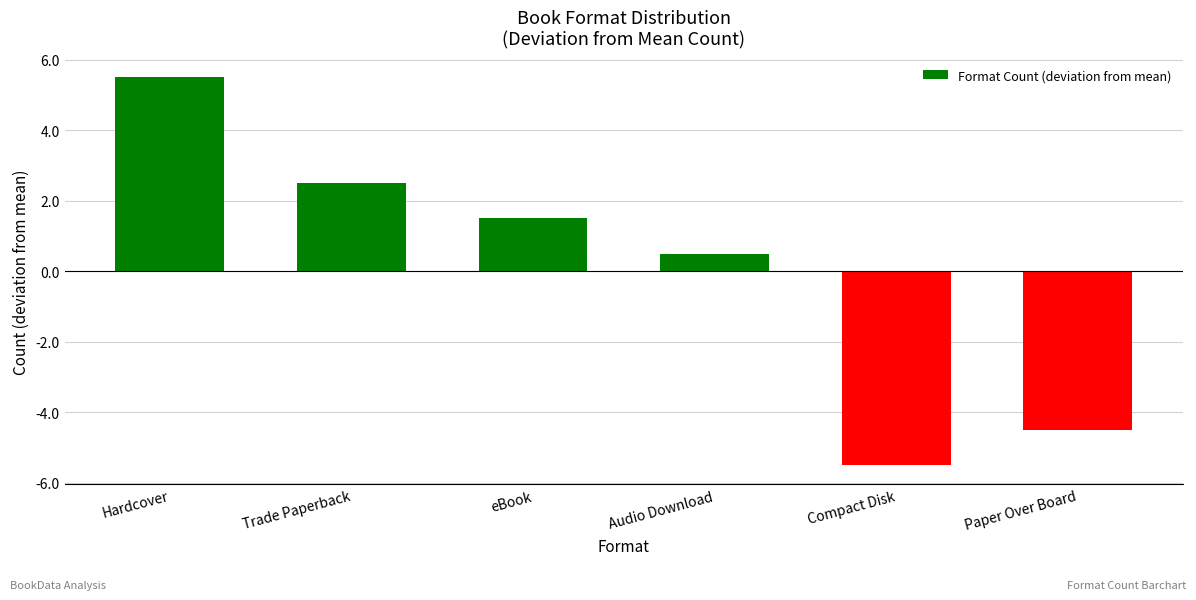

What is the value of the 5th bar from the left?

-5.5